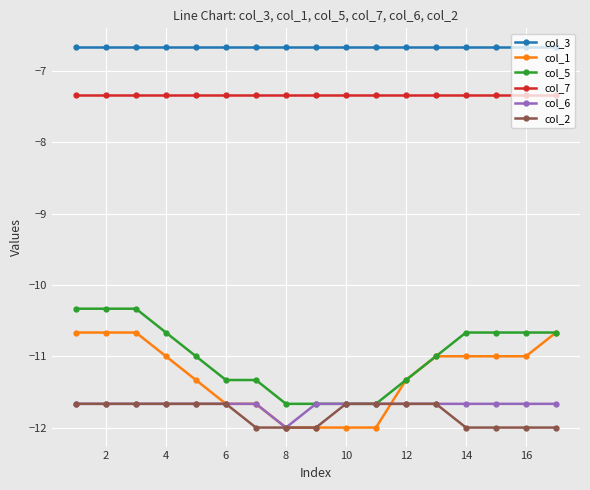

True or false: col_6 and col_3 cross at least once.

False